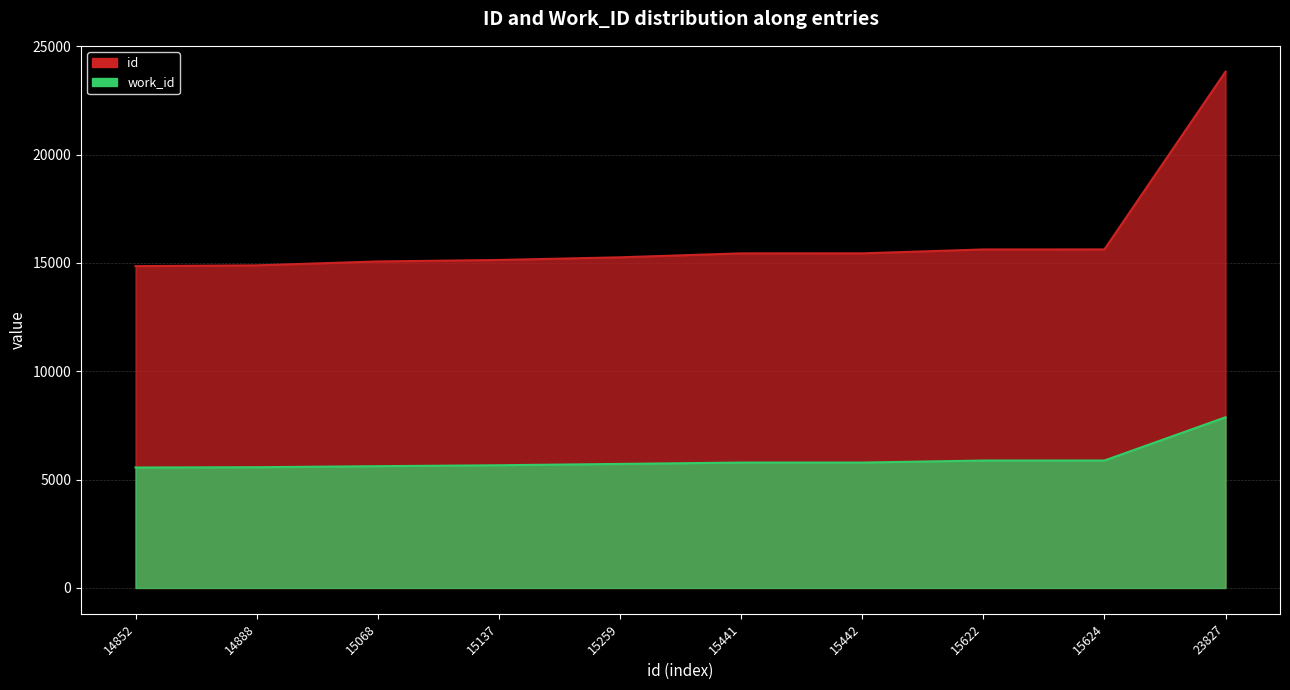

Where is work_id nearest to the value 6718?

15624